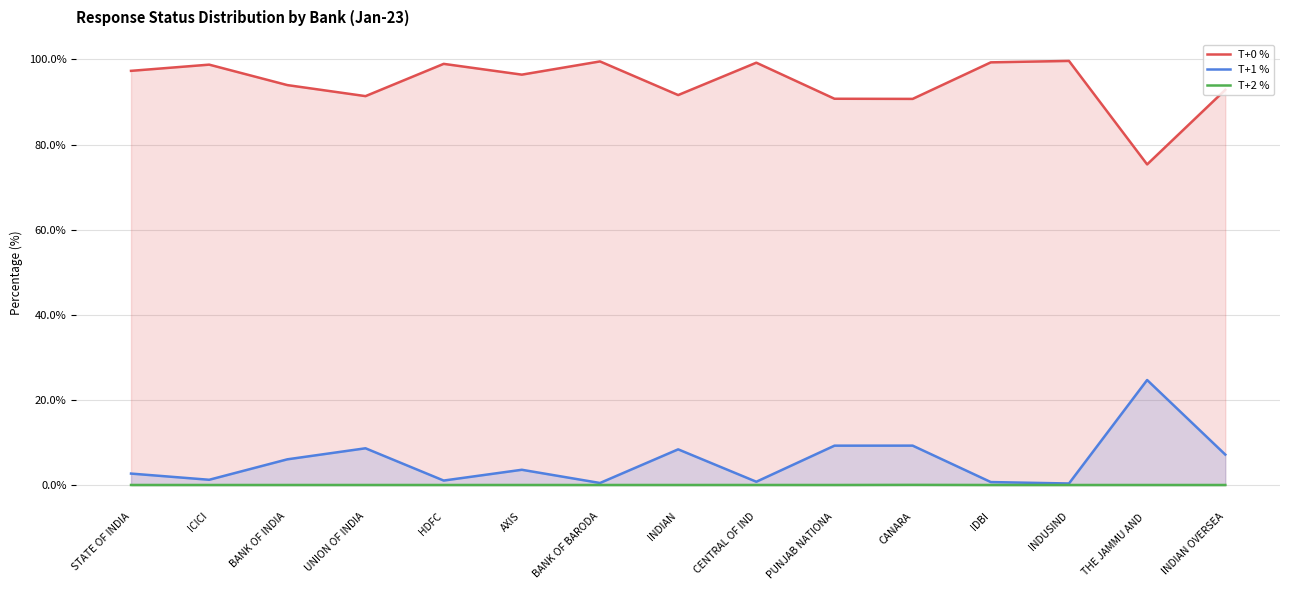

True or false: T+1 % and T+0 % cross at least once.

False